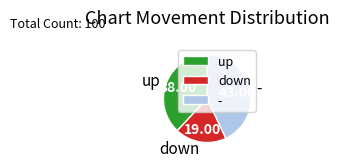

Do up and down together represent more than half of the pie?

Yes